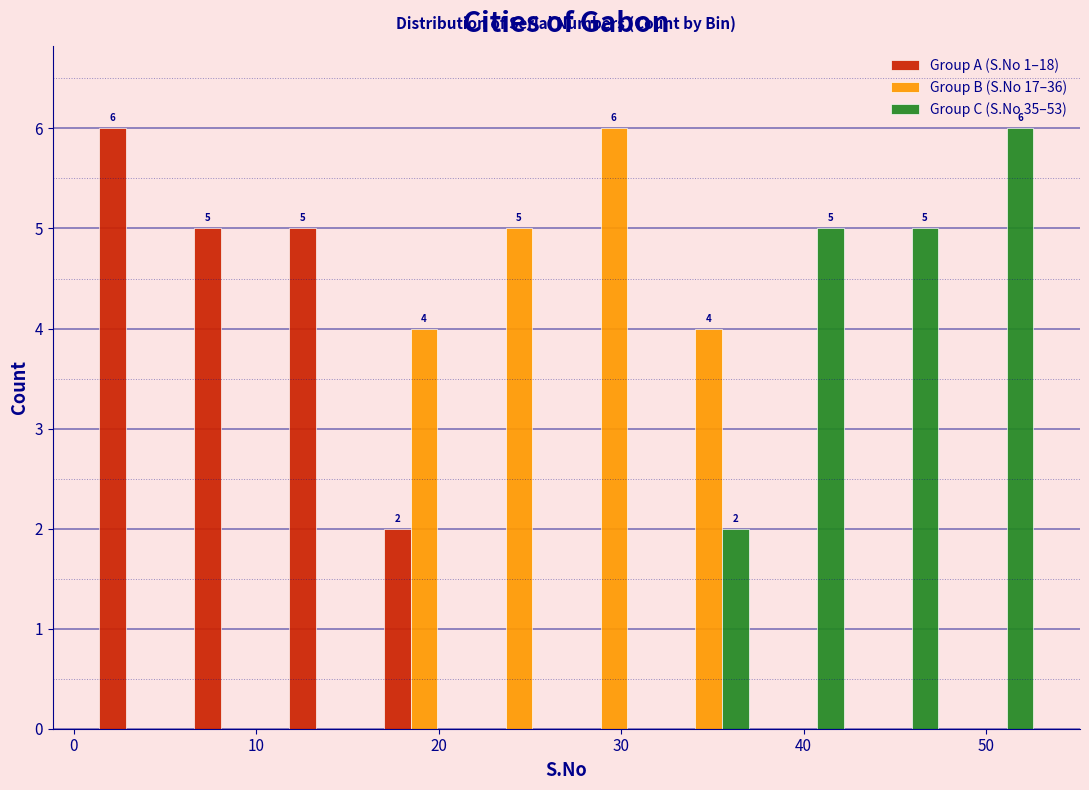

In the Group A (S.No 1–18) series, which range on the x-axis has the tallest bar?

1.0 to 6.2